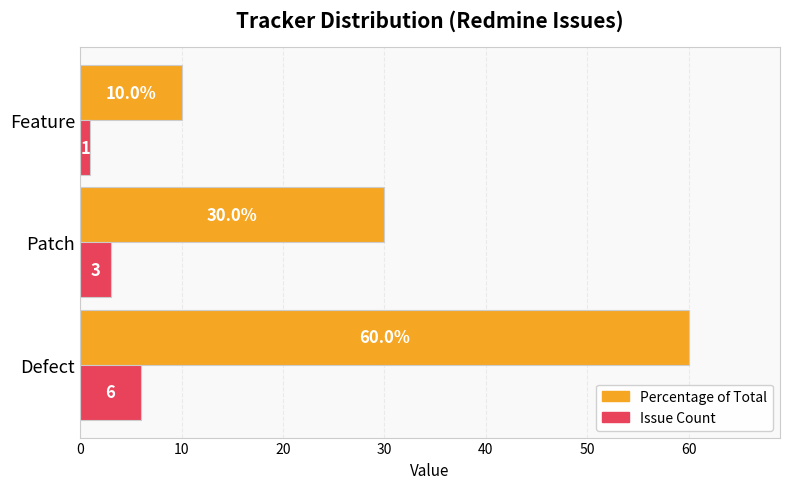

What is the difference between the highest and lowest values at Patch?

27